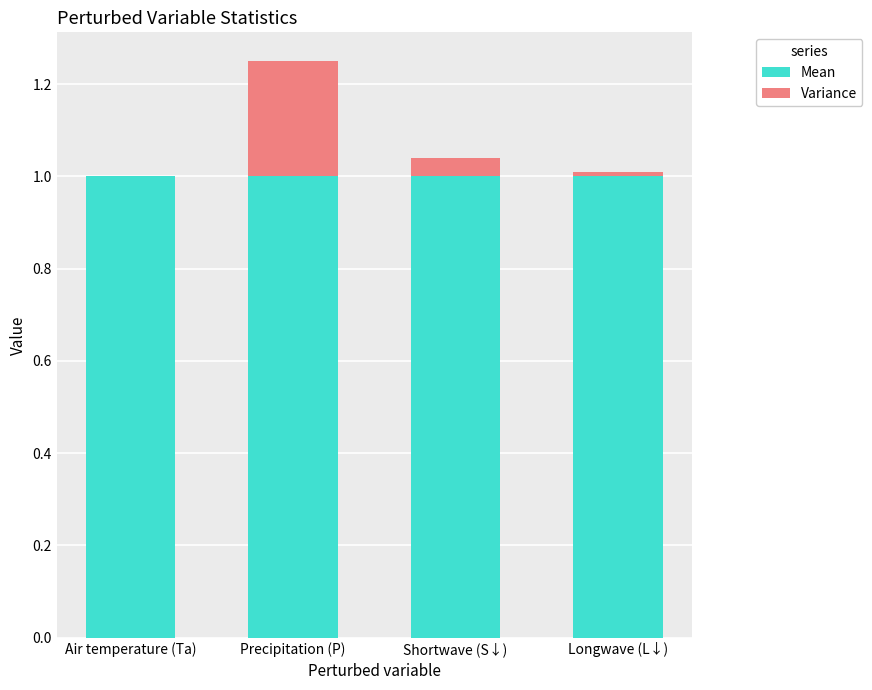

At which category is the sum across all series the highest?

Precipitation (P)